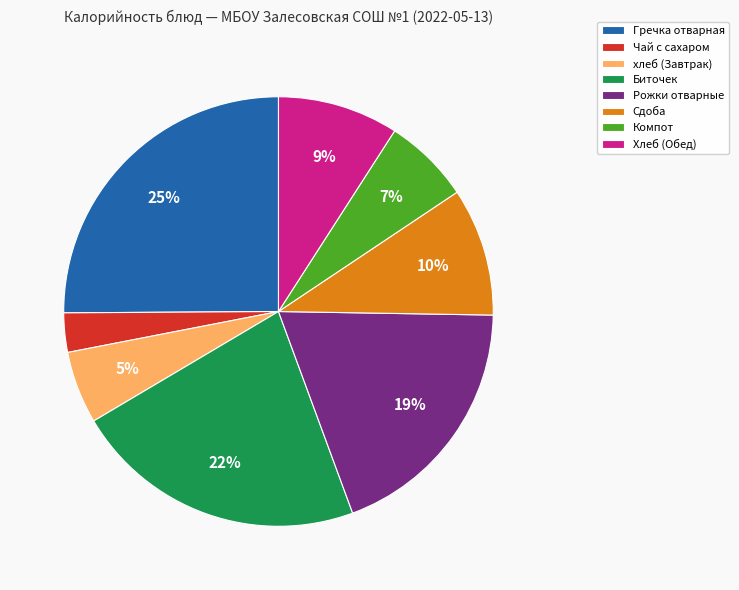

Which slice is the largest?

Гречка отварная